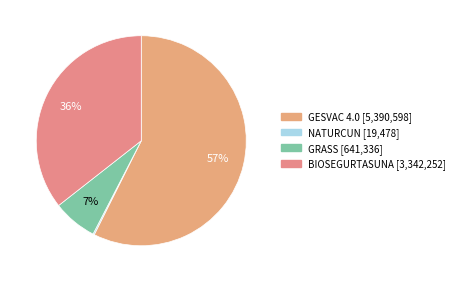

Which category has the biggest portion of the pie?

GESVAC 4.0